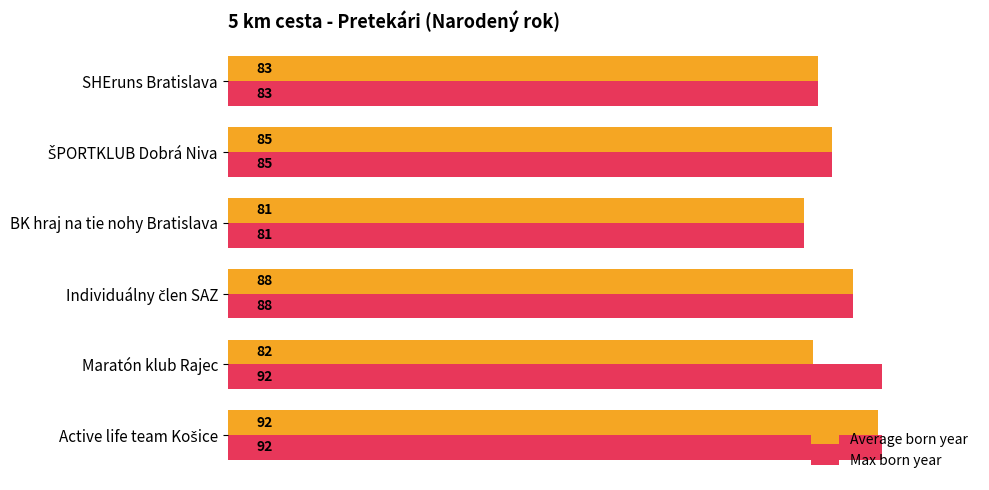

How many data points in Average born year are less than 85?

3